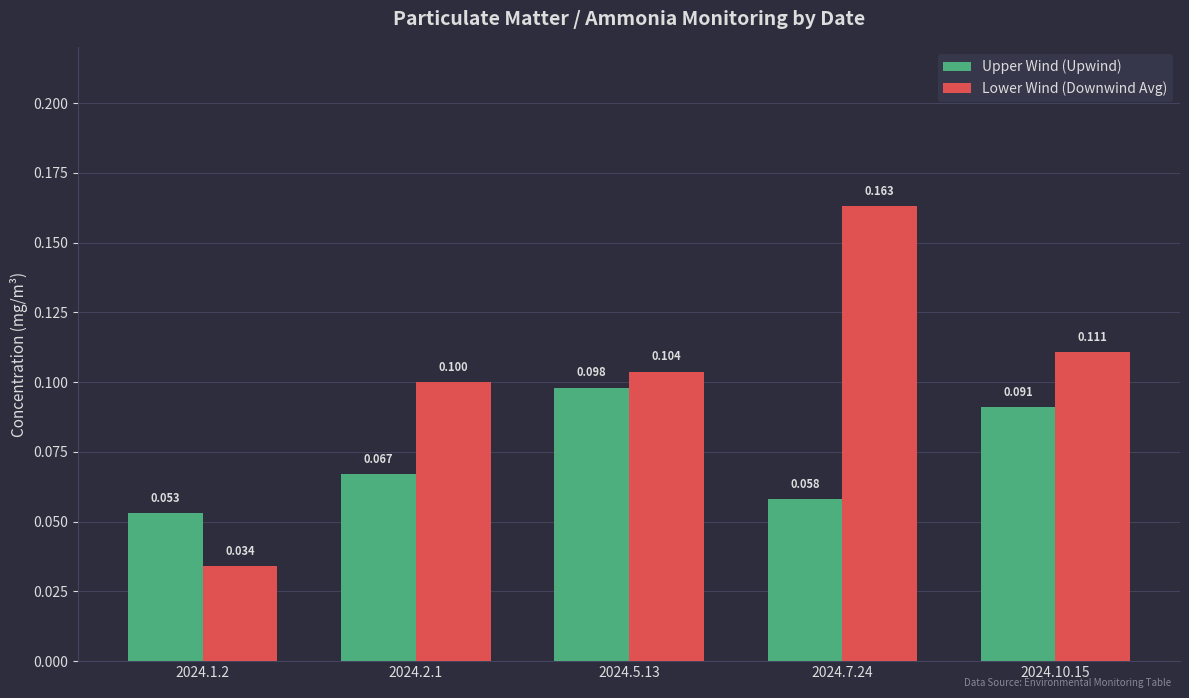

What are all the series names shown in the legend?

Upper Wind (Upwind), Lower Wind (Downwind Avg)